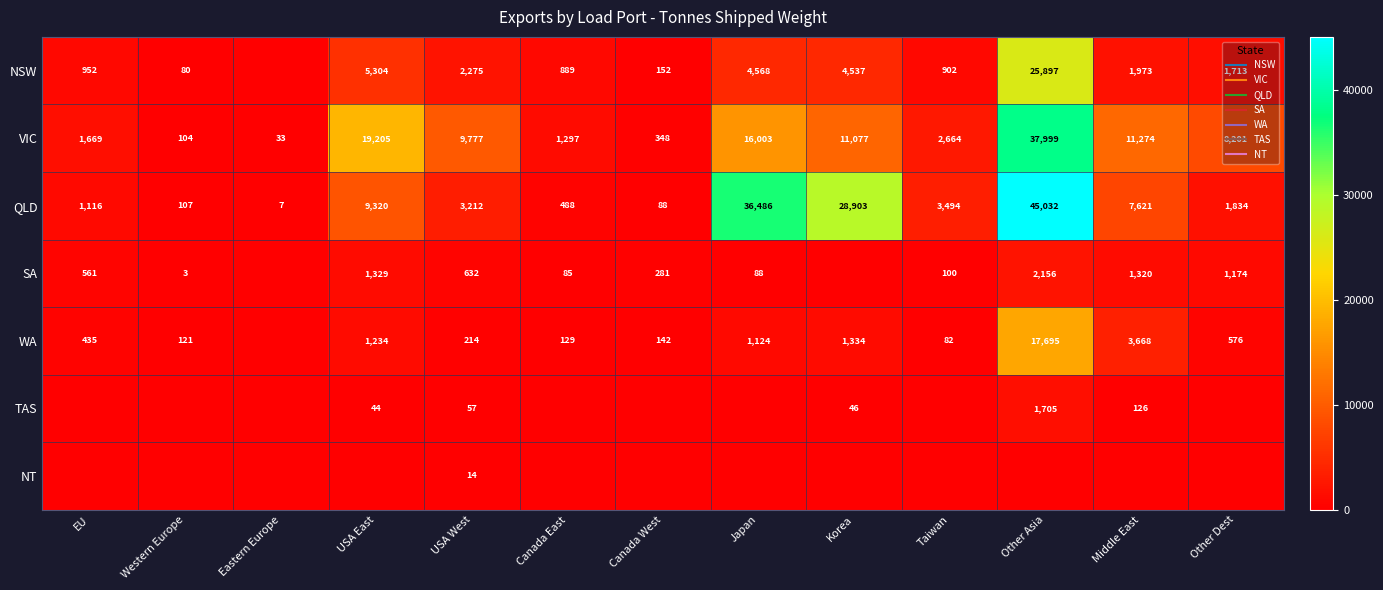

Rank the categories by WA value from highest to lowest.

Other Asia, Middle East, Korea, USA East, Japan, Other Dest, EU, USA West, Canada West, Canada East, Western Europe, Taiwan, Eastern Europe